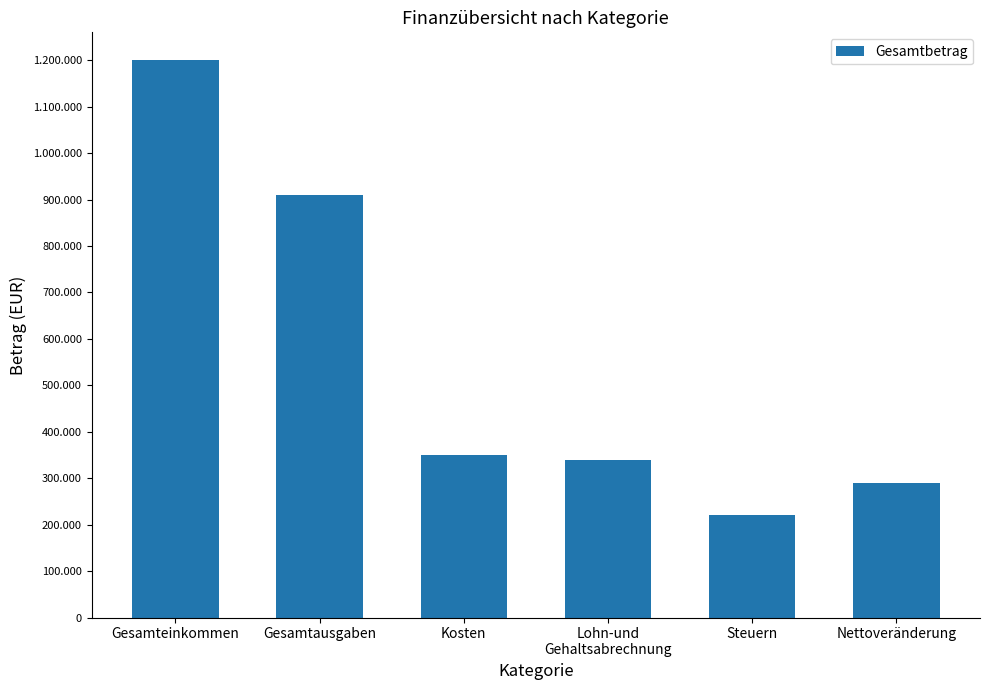

Where is the data nearest to the value 710000?

Gesamtausgaben